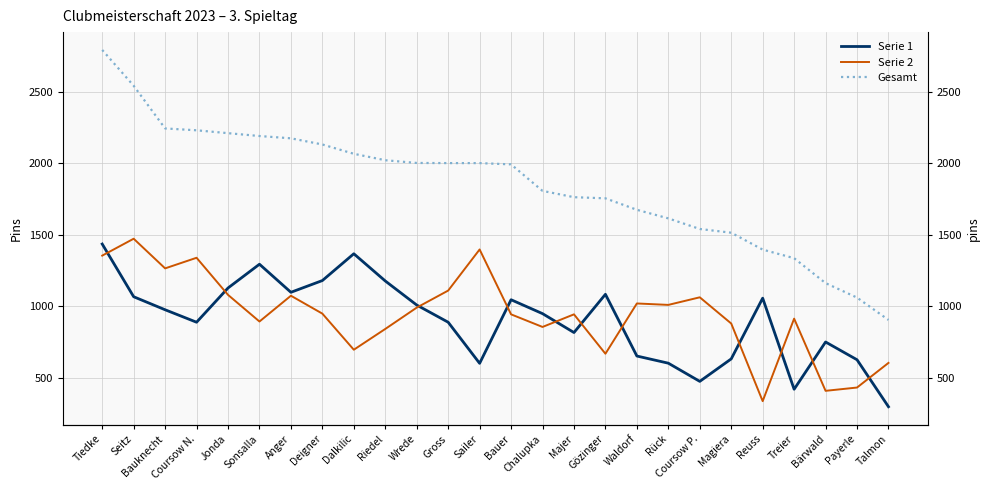

Is the value of Serie 2 at Riedel greater than the value of Serie 1 at Gross?

No